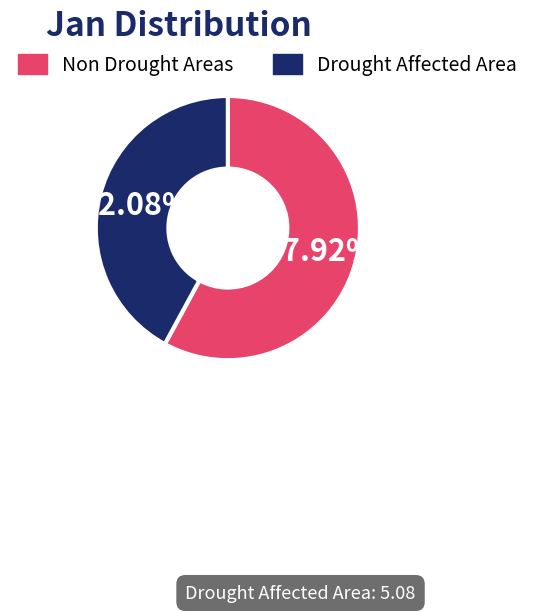

Is there a majority slice in this chart?

Yes